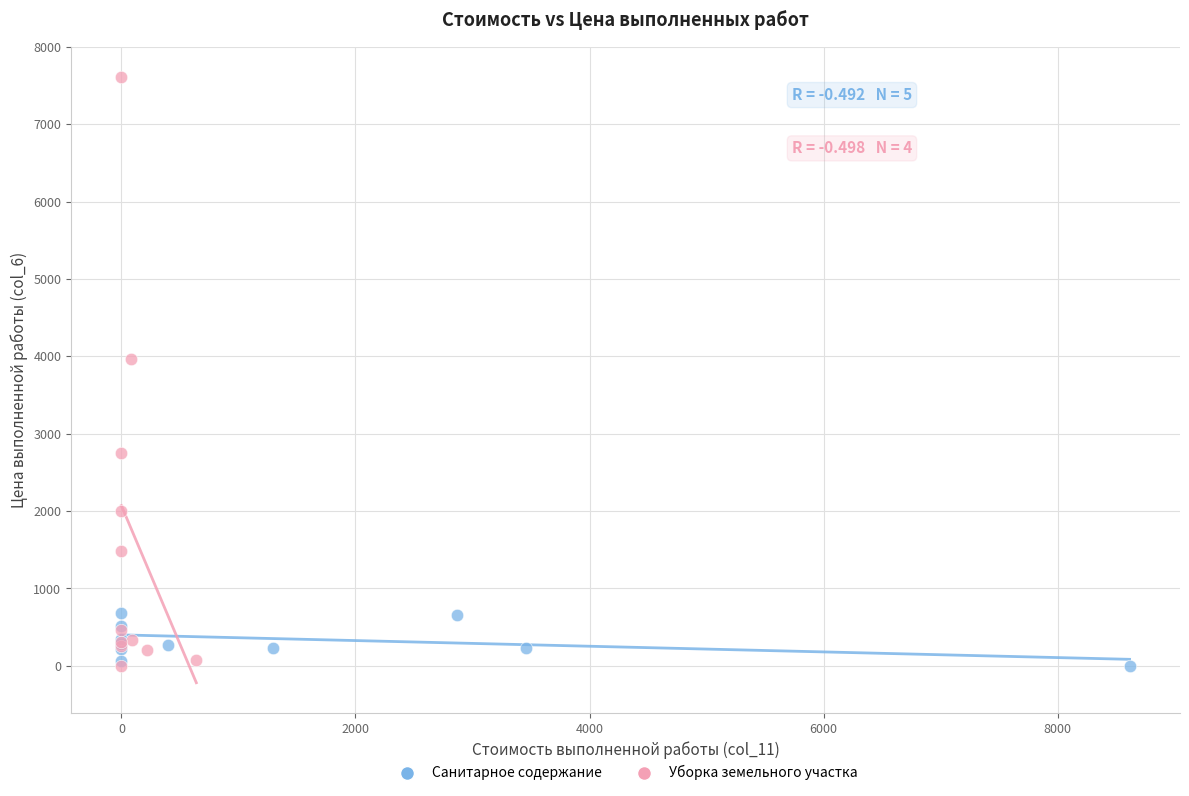

Which series contains the highest Y value?

Уборка земельного участка